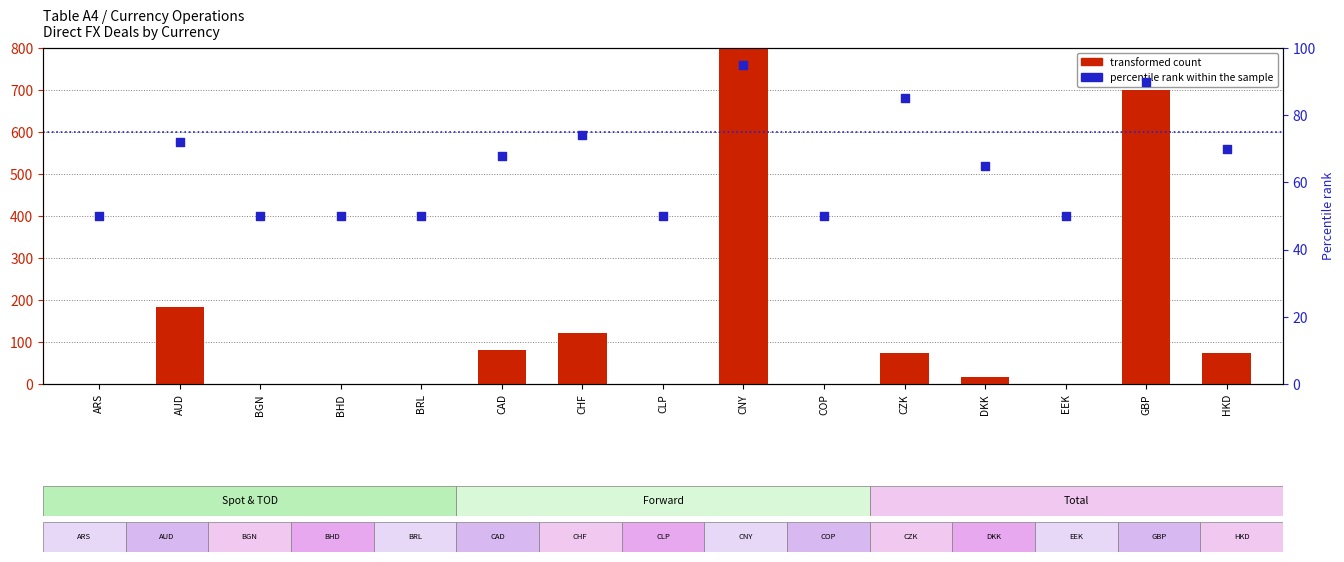

At how many categories does at least one series exceed 2243?

1